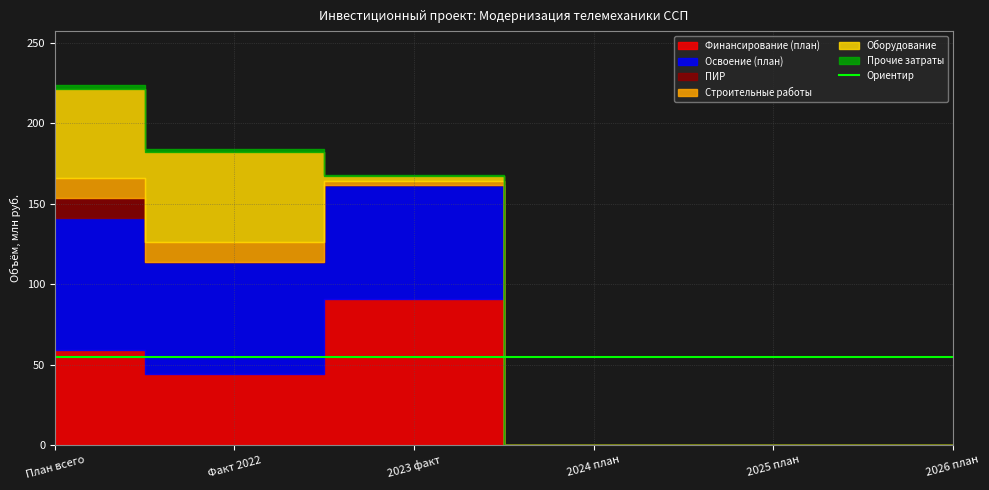

Reading left to right, transcribe all the data shown in this chart.

Финансирование (план): План всего=58860800	Факт 2022=44002456	2023 факт=90635031	2024 план=0	2025 план=0	2026 план=0
Освоение (план): План всего=82384000	Факт 2022=70002047	2023 факт=70690434	2024 план=0	2025 план=0	2026 план=0
ПИР: План всего=12381953	Факт 2022=0	2023 факт=0	2024 план=0	2025 план=0	2026 план=0
Строительные работы: План всего=12072000	Факт 2022=12072000	2023 факт=2908897	2024 план=0	2025 план=0	2026 план=0
Оборудование: План всего=55755000	Факт 2022=55755000	2023 факт=3088332	2024 план=0	2025 план=0	2026 план=0
Прочие затраты: План всего=2175047	Факт 2022=2175047	2023 факт=709674	2024 план=0	2025 план=0	2026 план=0